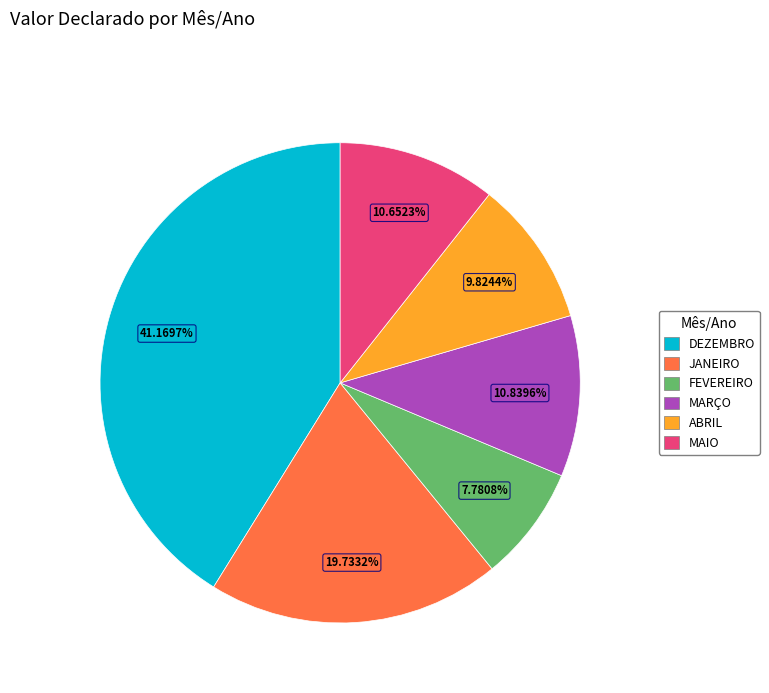

What percentage is the JANEIRO slice, to the nearest percent?

20%